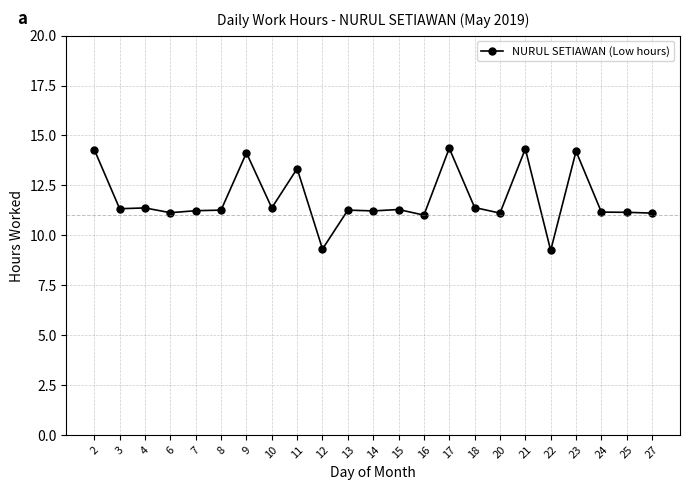

What is the value of the 15th point from the left?

14.4